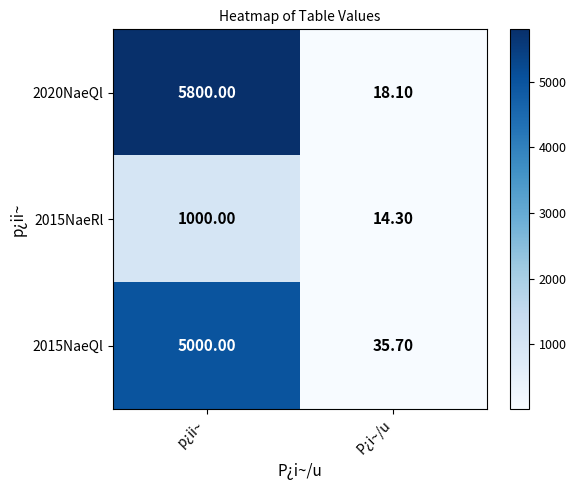

At how many categories does at least one series exceed 4024?

1